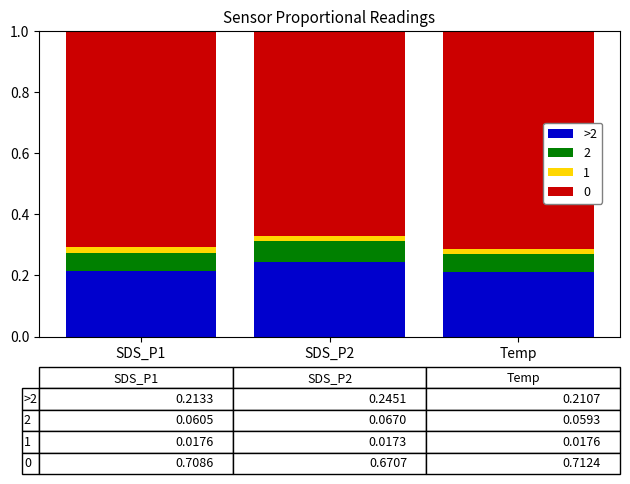

How many series are shown in this chart?

4